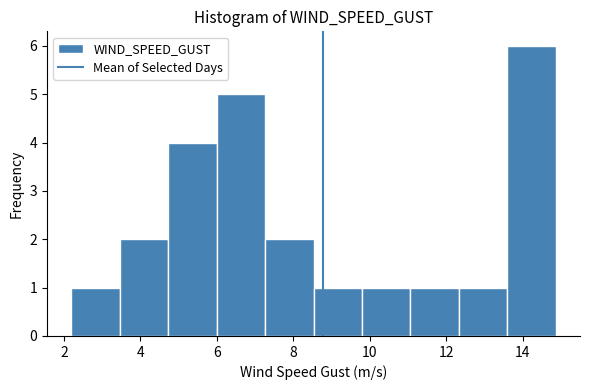

How tall is the bar that spans 7.2 to 8.6 on the x-axis? Neither the bar edges nor the heights are printed on the chart, so give them approximately, as read against the axes.

2